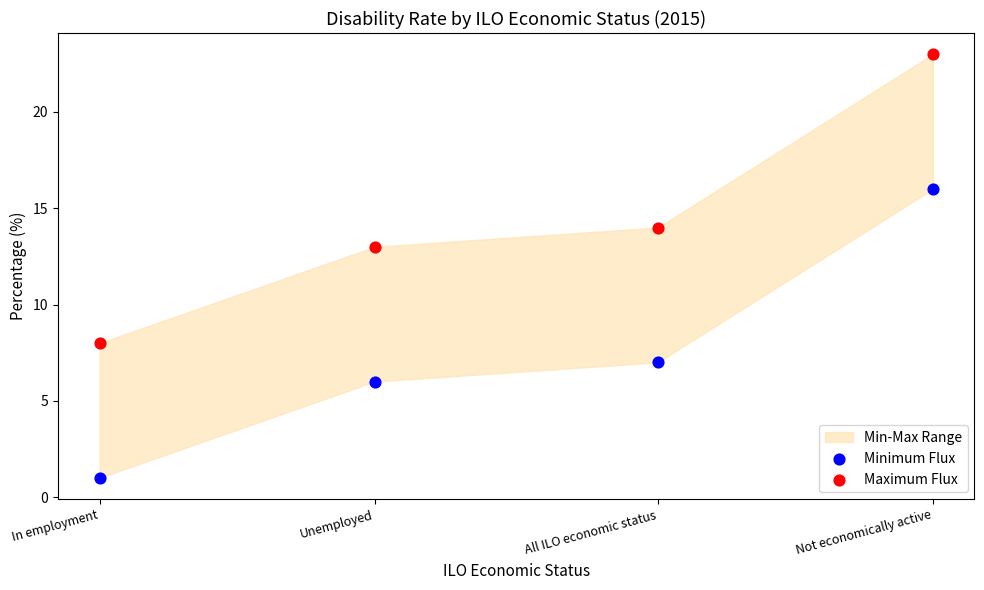

Which series reaches the maximum Y coordinate?

Maximum Flux